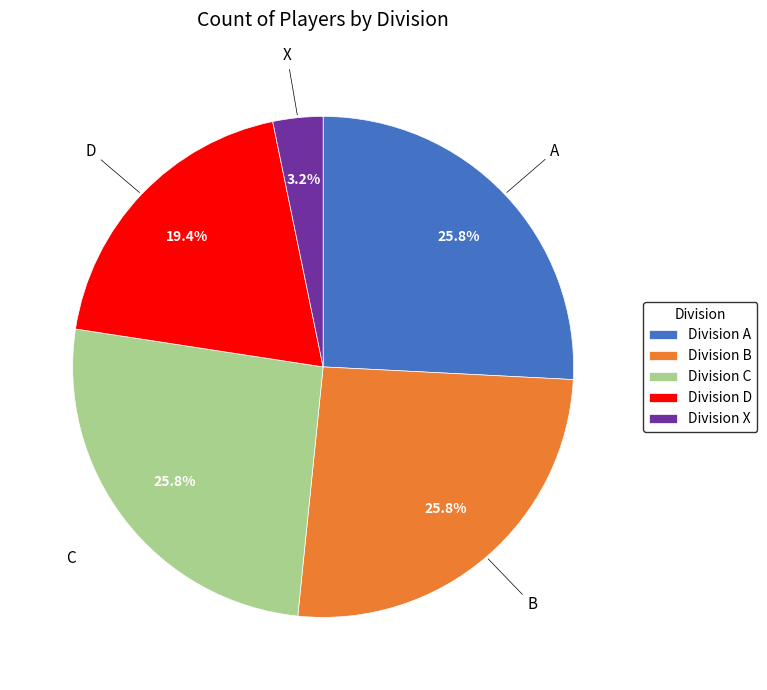

Is the sum of Division C and Division D greater than half?

No